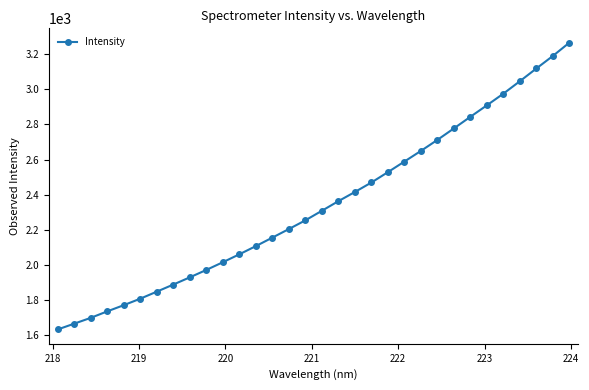

Count the number of categories in the chart.

32